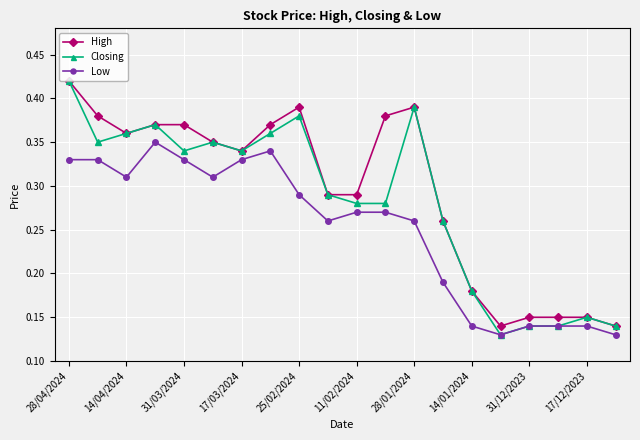

How many Closing values are between 0 and 1?

20